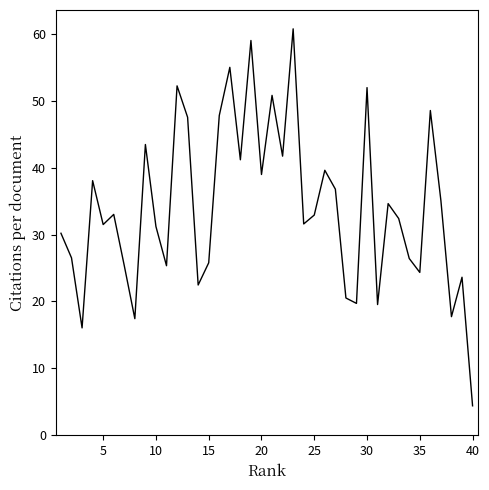

What is the maximum value shown in the chart?

60.7